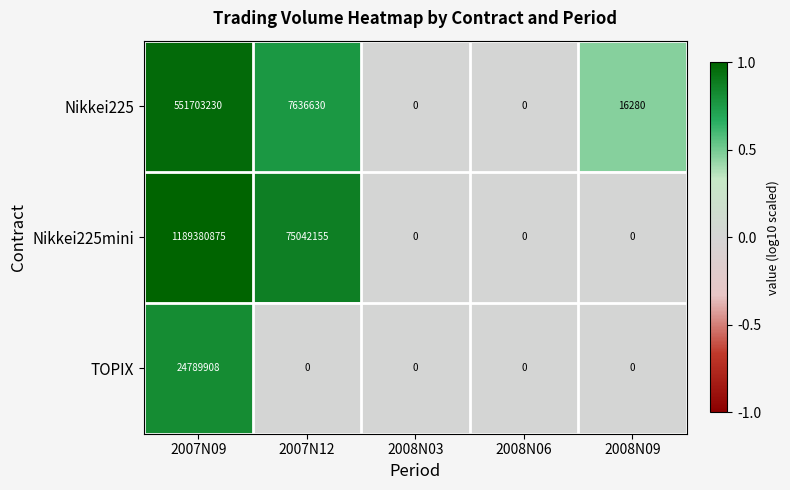

What is the average value of the Nikkei225 series?

111871228